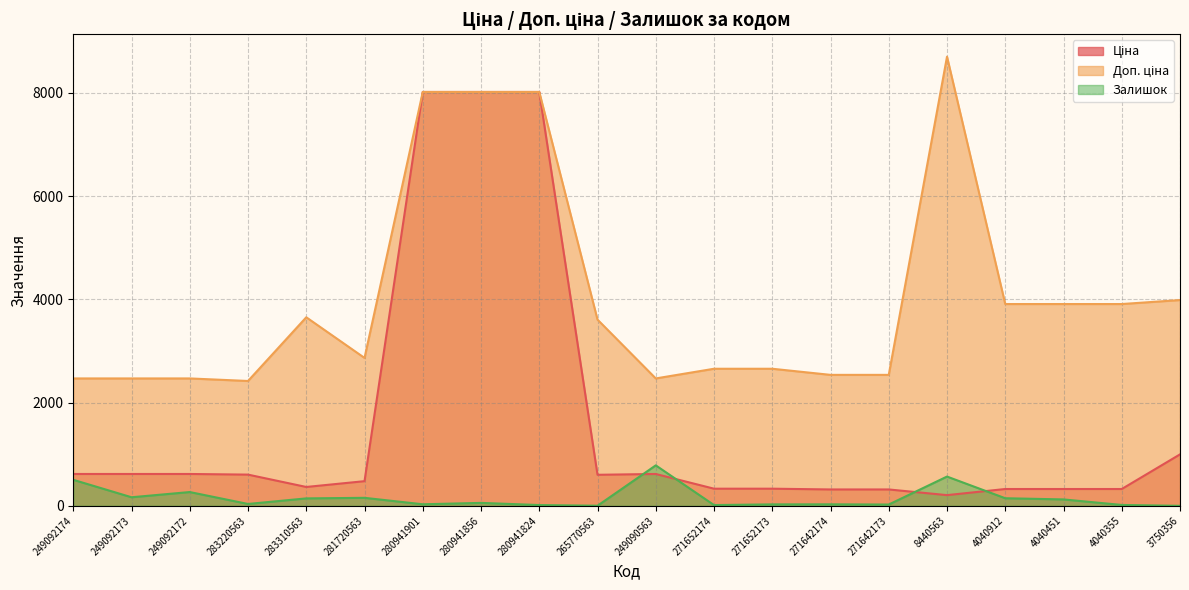

What is the total value across all series at 4040912?

4382.9